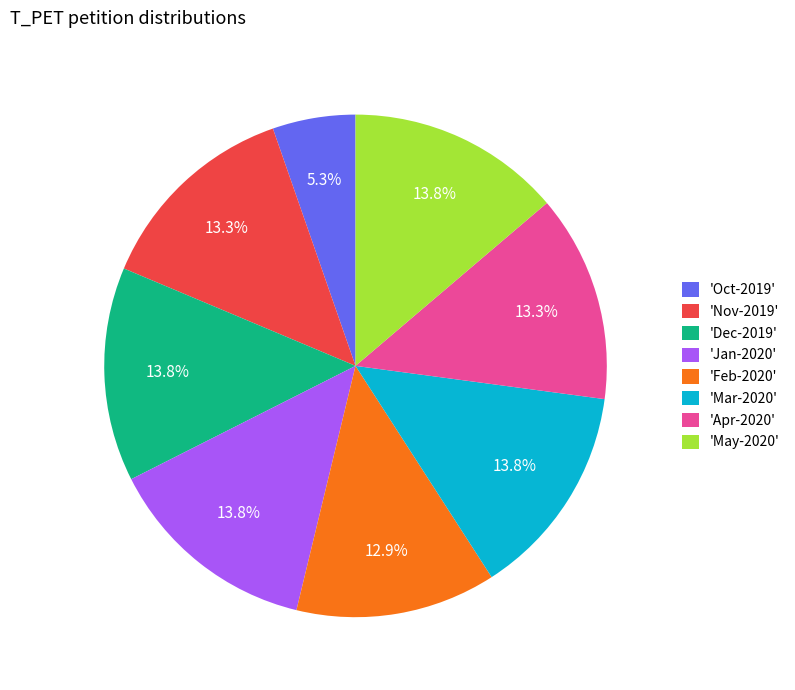

To the nearest percent, what is the difference between the largest and smallest slice percentages?

8%